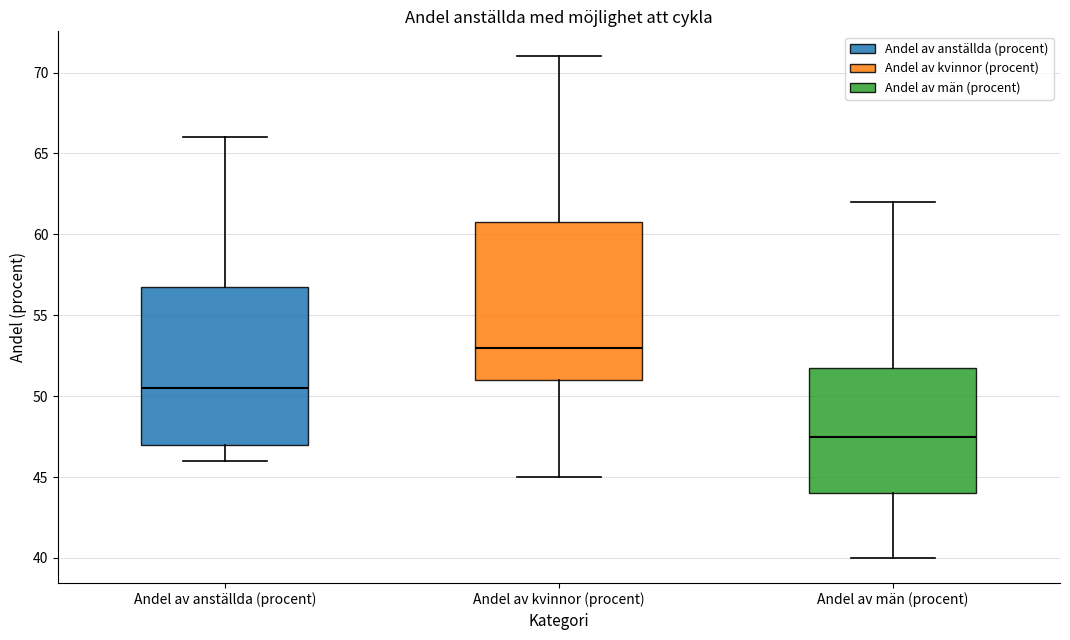

Which box's median line is the lowest?

Andel av män (procent)